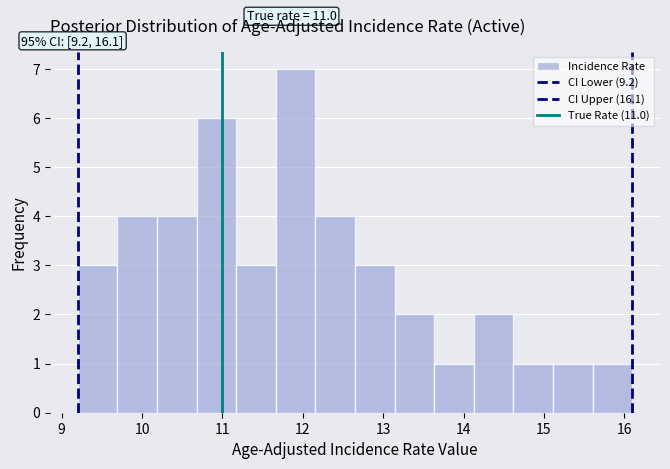

Which range on the x-axis has the tallest bar?

11.7 to 12.2